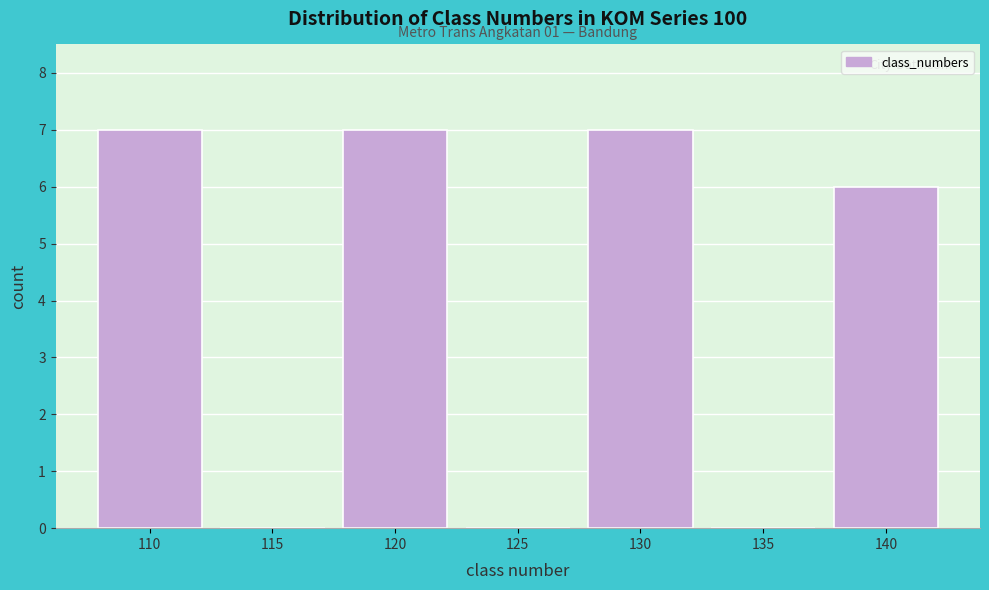

Reading left to right, transcribe all the data shown in this chart.

110=7	115=0	120=7	125=0	130=7	135=0	140=6